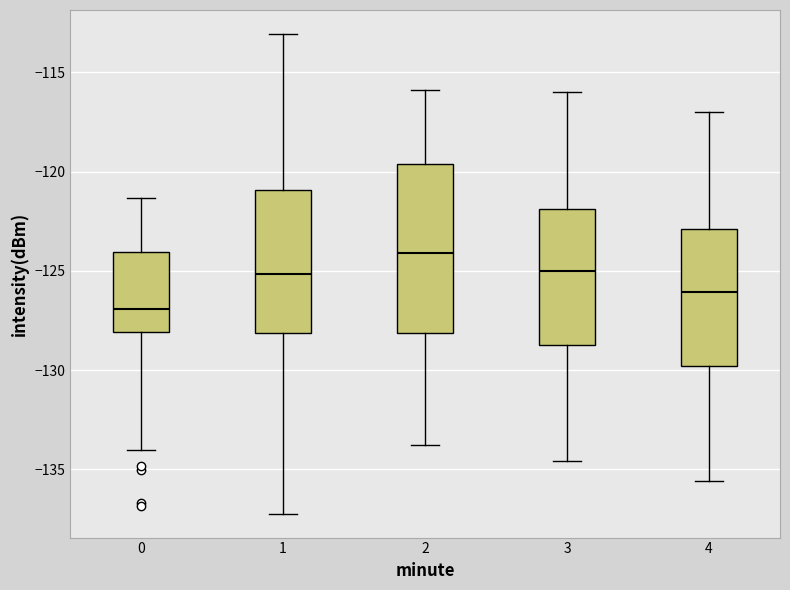

Reading left to right, transcribe this box plot: for each box, give where its median line is, the range the box spans, and where its two whiskers end, as read against the y-axis. The values are not printed on the chart, so give them approximately, as read against the axis.

0: median -127.0, box -128.0 to -124.0, whiskers -134.0 to -121.5
1: median -125.0, box -128.0 to -121.0, whiskers -137.0 to -113.0
2: median -124.0, box -128.0 to -119.5, whiskers -134.0 to -116.0
3: median -125.0, box -128.5 to -122.0, whiskers -134.5 to -116.0
4: median -126.0, box -130.0 to -123.0, whiskers -135.5 to -117.0